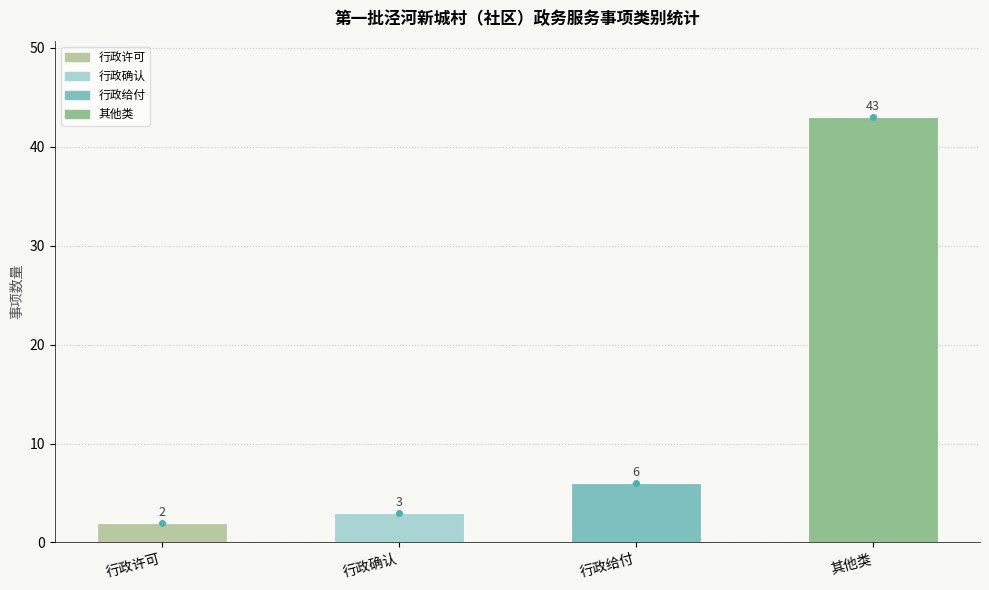

What is the difference between the maximum and second lowest values?

40